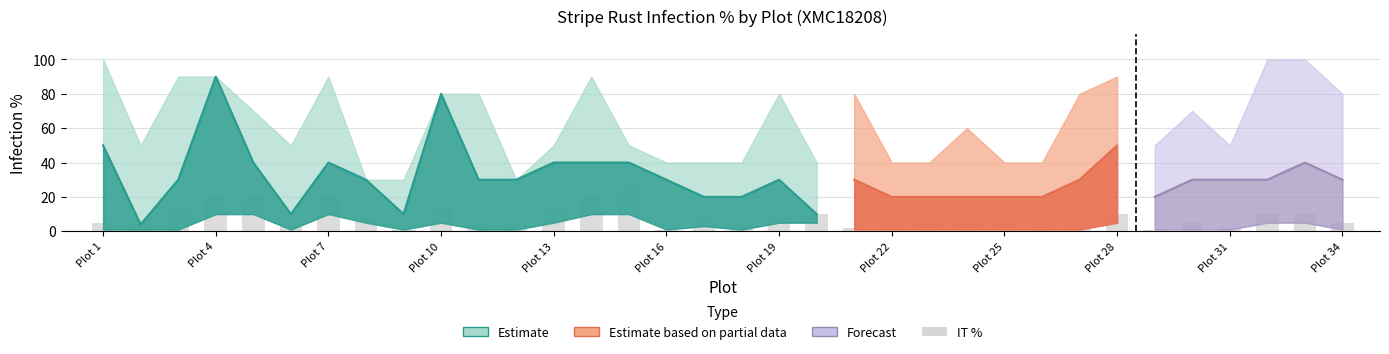

How many bars are there in total?

34